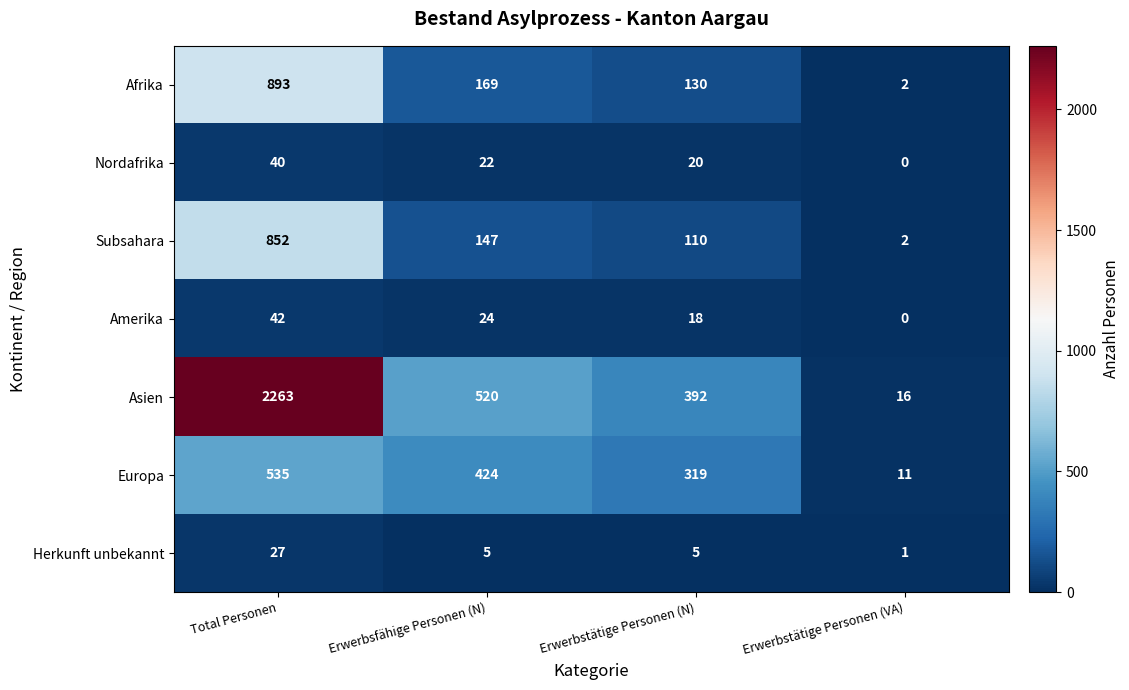

Which series has the widest spread of values?

Asien